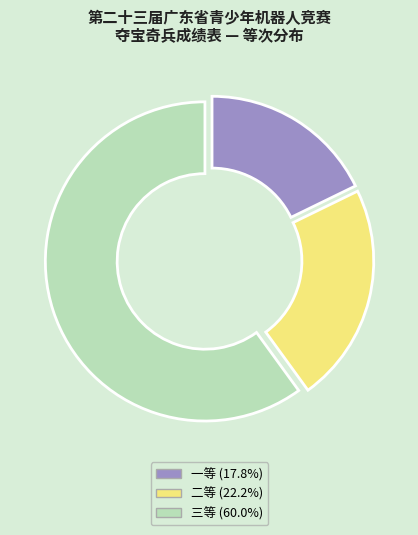

The 三等 slice represents 60% of the pie. True or false?

True